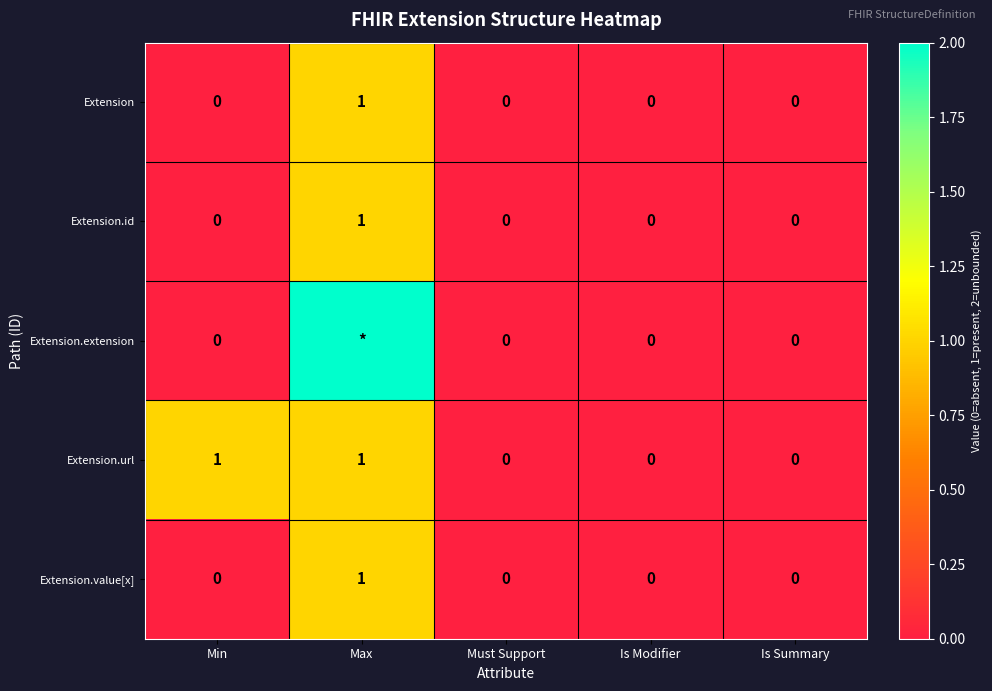

The Extension series shows 0 at Must Support. True or false?

True